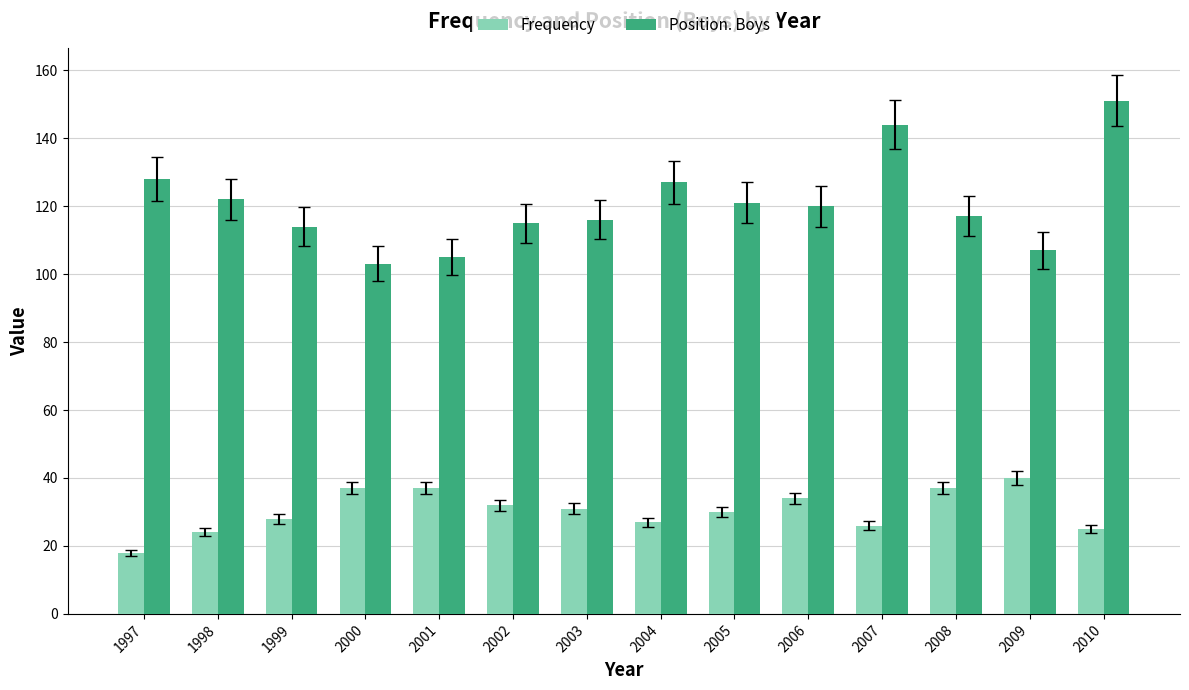

How many distinct data groups are displayed?

2